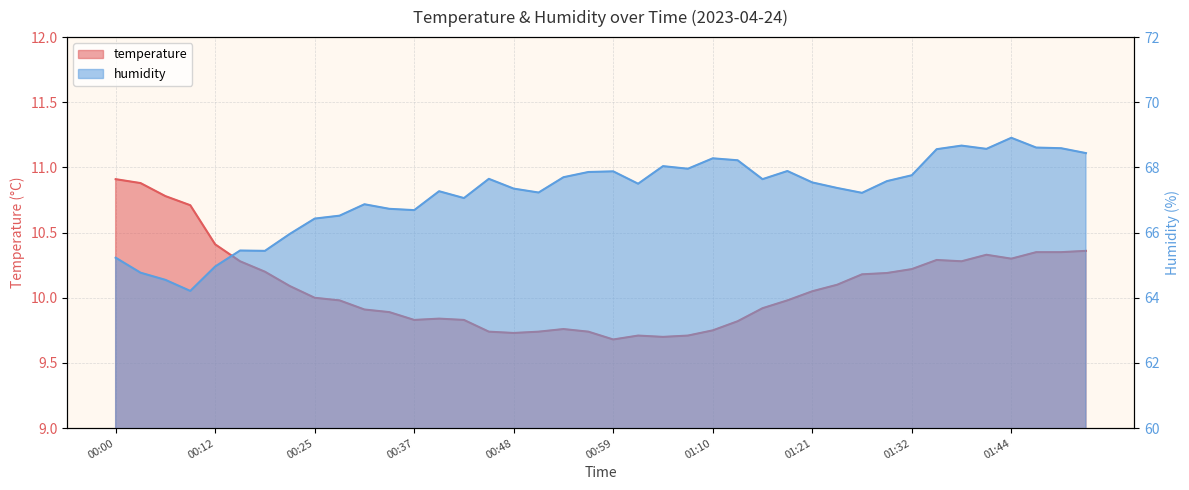

Which series has the widest spread of values?

humidity